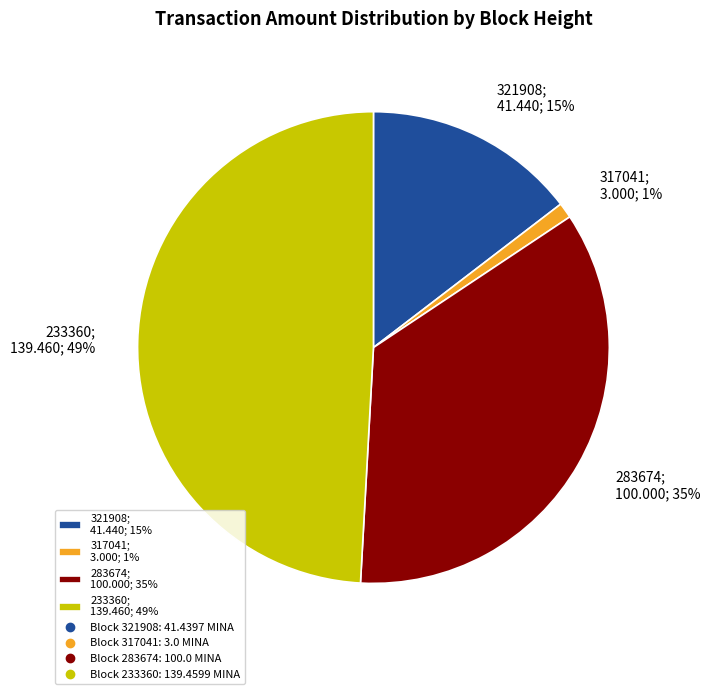

The 317041 slice represents 13% of the pie. True or false?

False